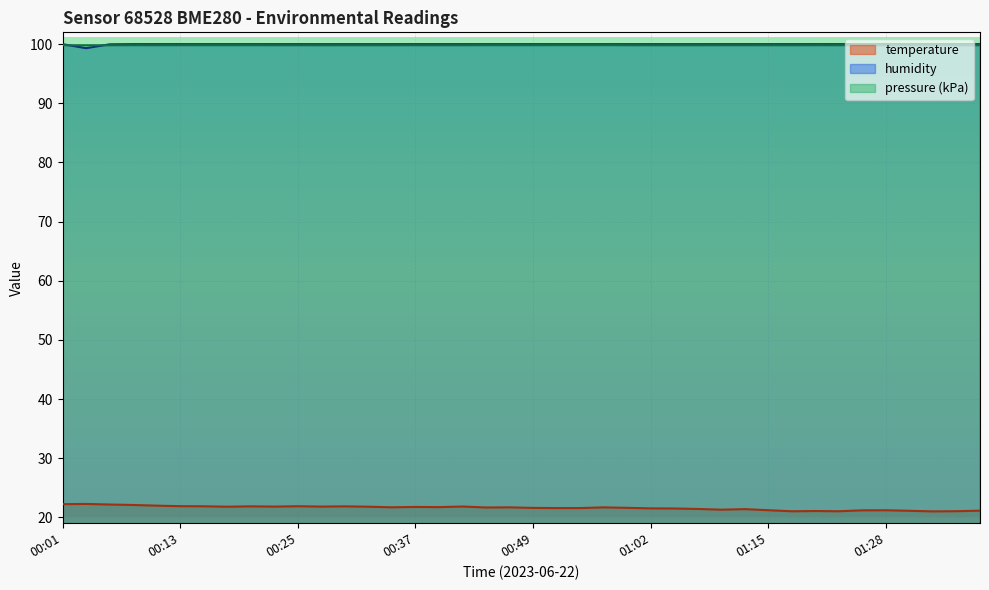

What is the spread (max minus min) of values at 01:28?

78.8